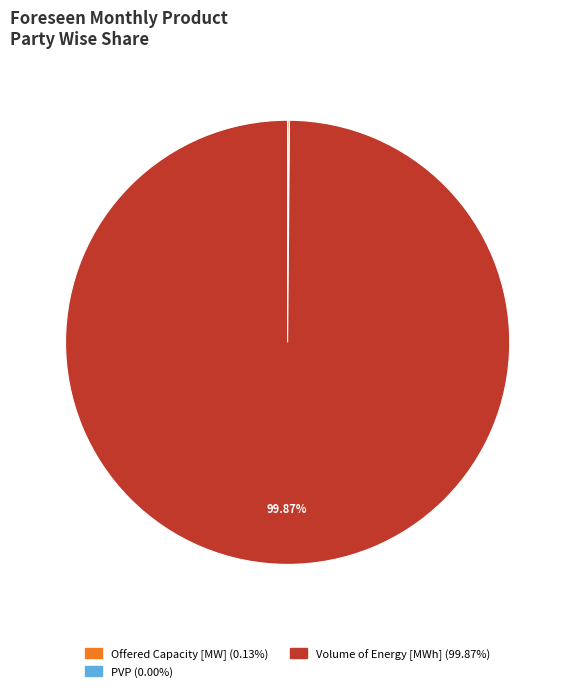

Which slice is the largest?

Volume of Energy [MWh]